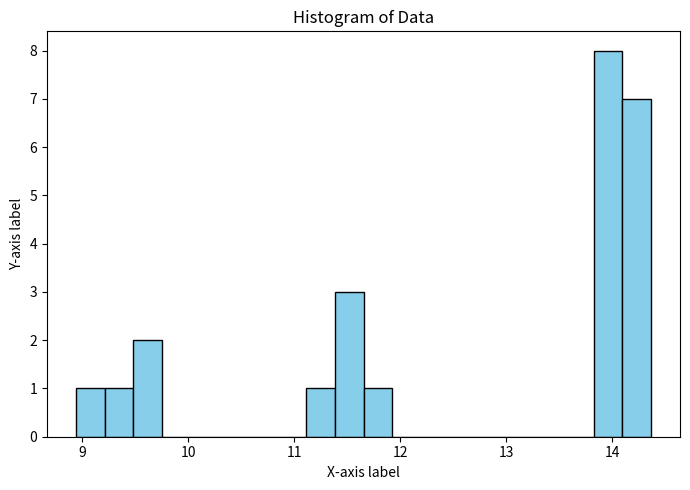

Around what value on the x-axis is the tallest bar? Give the approximate position of its centre, as read against the axis.

14.0